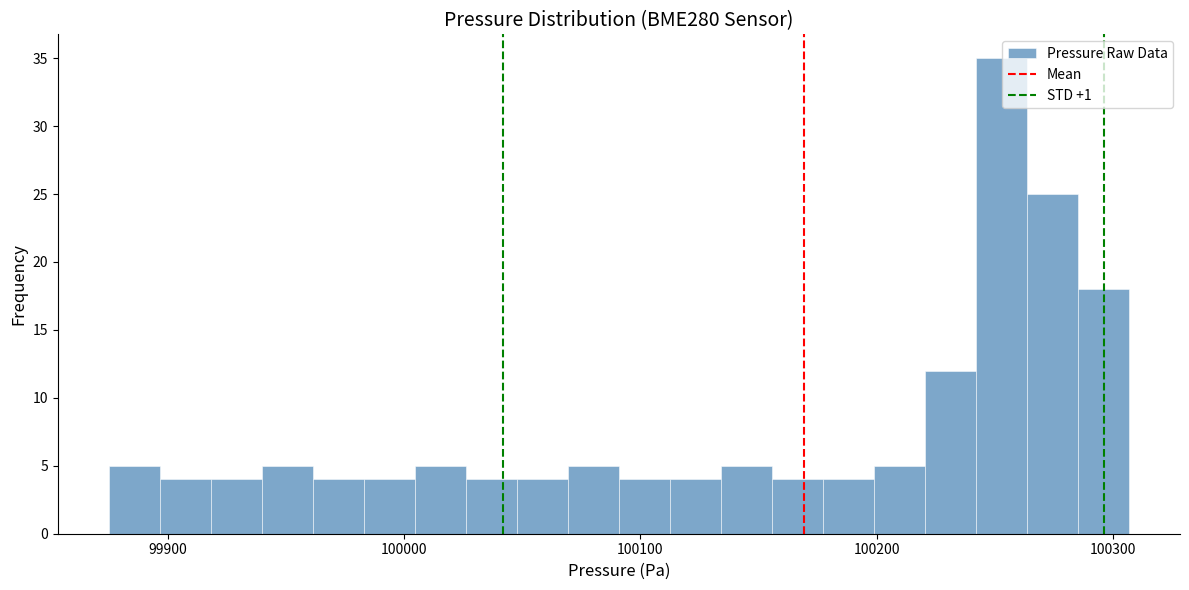

Around what value on the x-axis is the tallest bar? Give the approximate position of its centre, as read against the axis.

100250